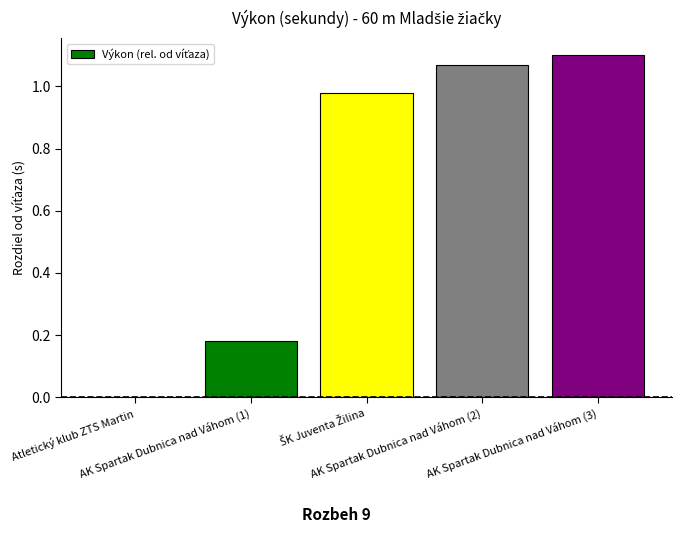

List the labels in order of value, smallest first.

Atletický klub ZTS Martin, AK Spartak Dubnica nad Váhom (1), ŠK Juventa Žilina, AK Spartak Dubnica nad Váhom (2), AK Spartak Dubnica nad Váhom (3)